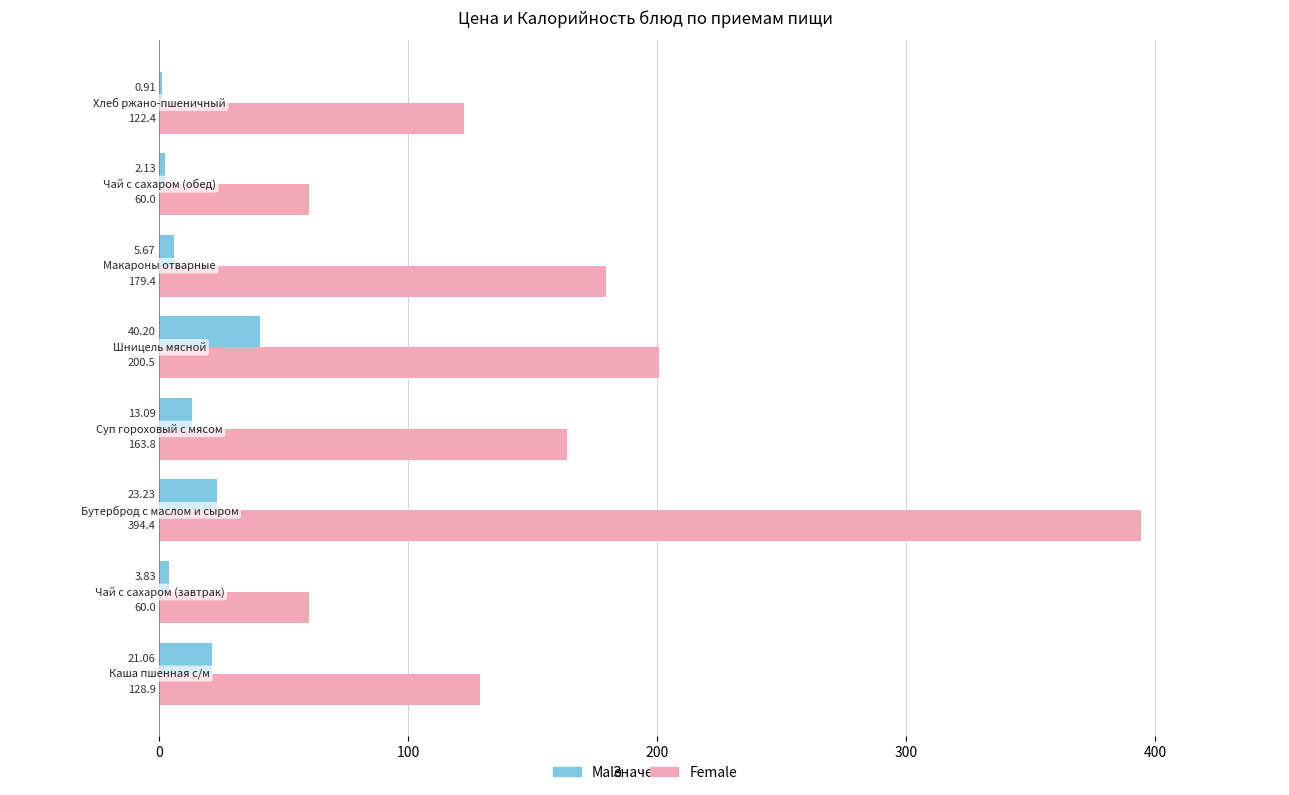

What is the average value of the Female series?

163.7